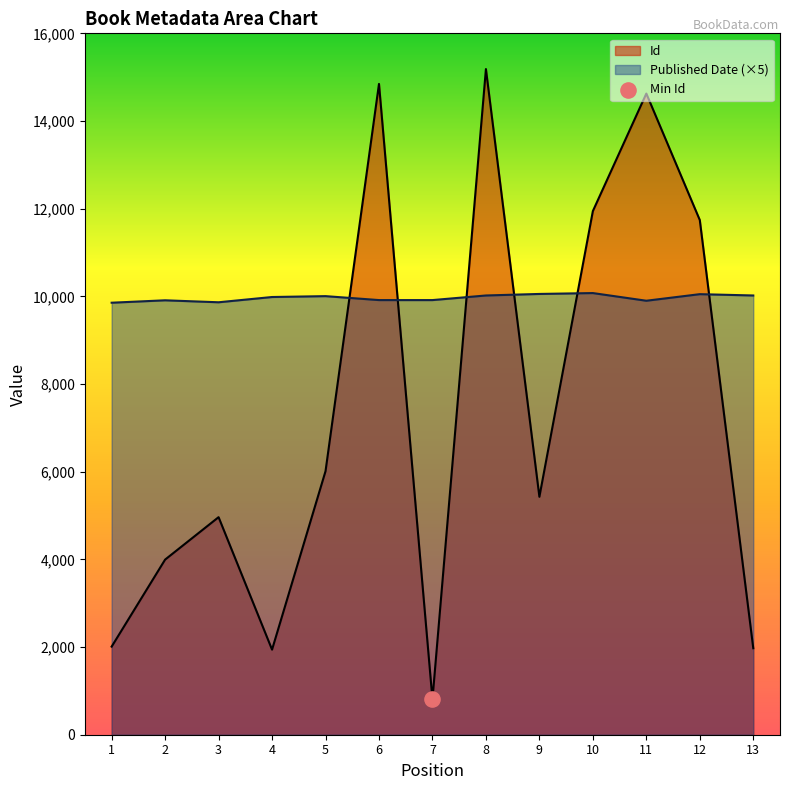

Is the value of Published Date at 13 greater than the value of Id at 13?

Yes